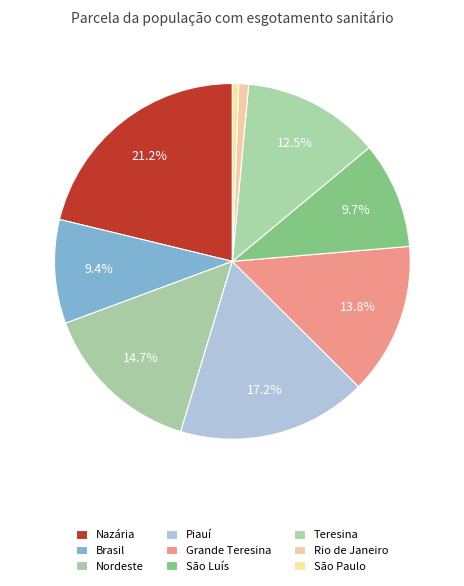

Is the sum of São Luís and Rio de Janeiro greater than half?

No